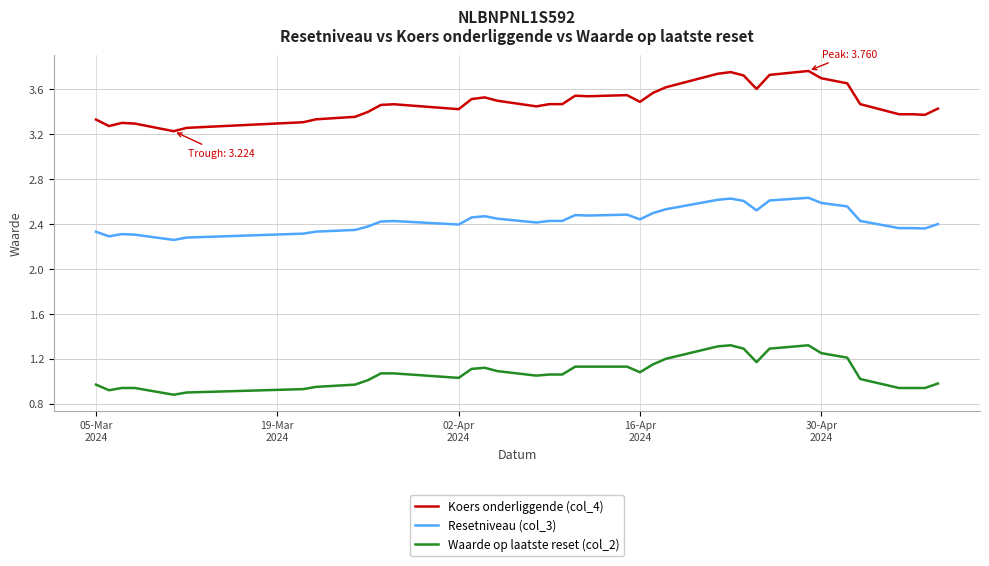

How many Resetniveau (col_3) values are between 2 and 3?

38